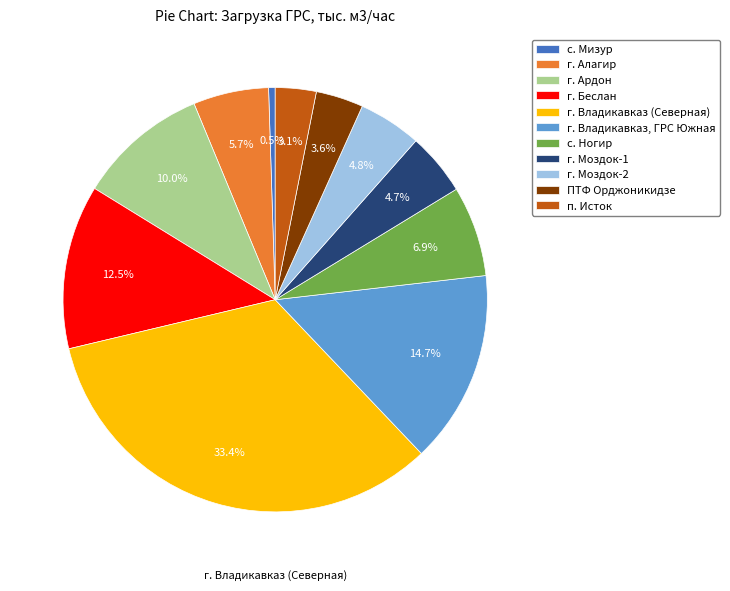

Does ПТФ Орджоникидзе represent more than half of the total?

No